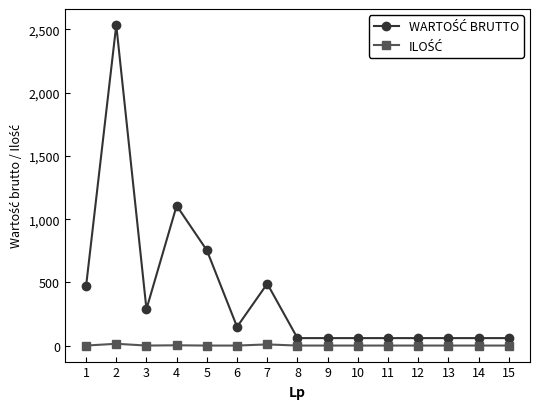

What is the maximum value shown in the chart?

2535.0